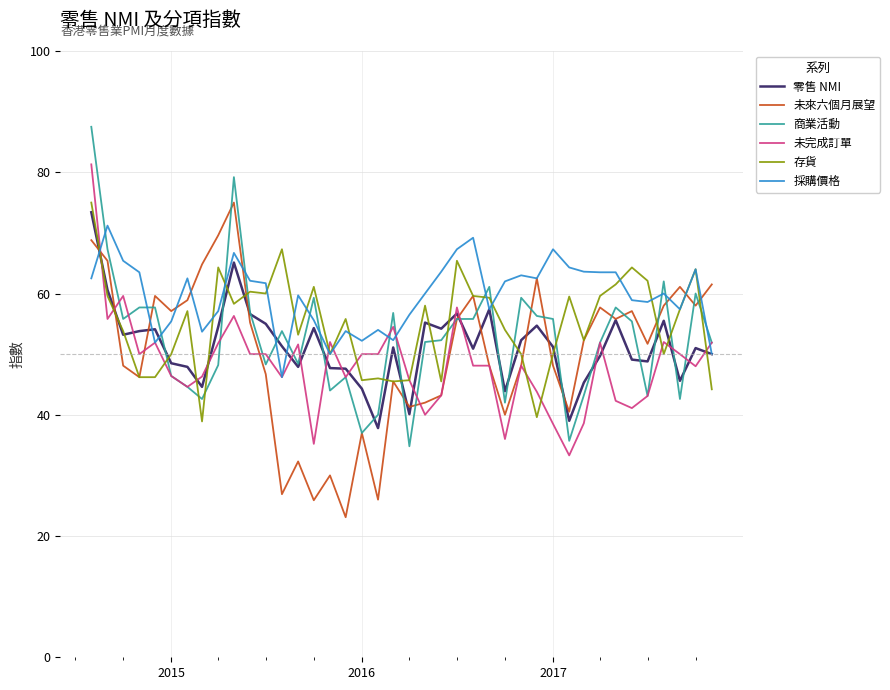

What is the highest value of the 未完成訂單 series?

81.3